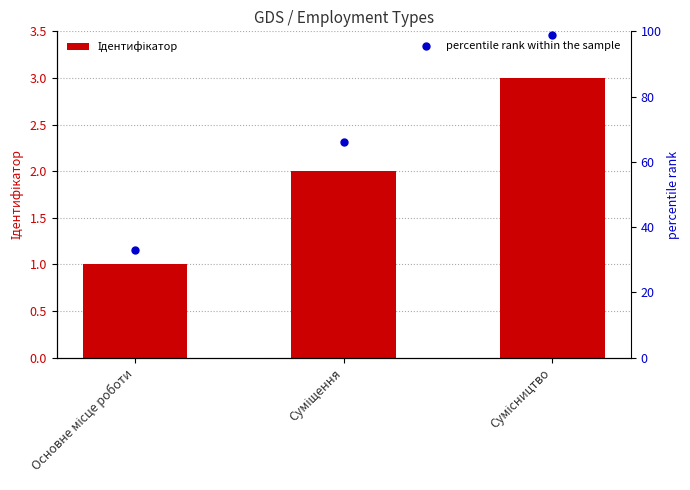

At which category is the sum across all series the highest?

Сумісництво